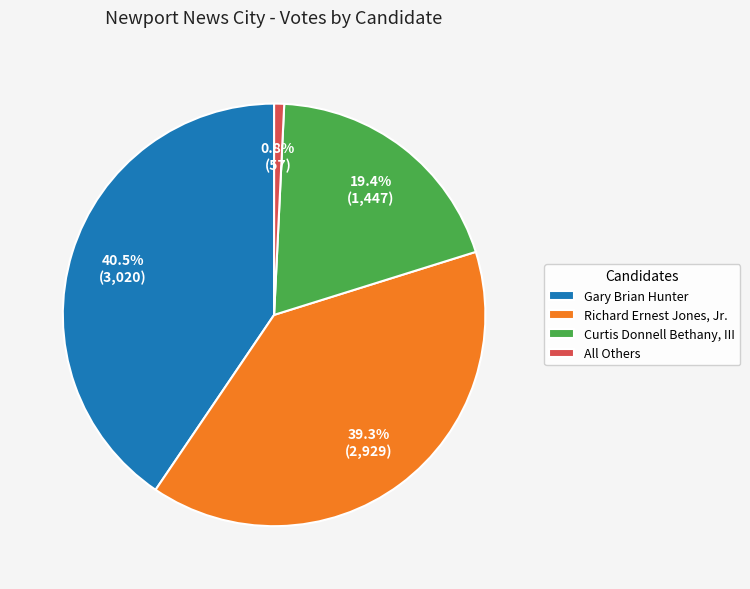

What portion of the pie excludes Curtis Donnell Bethany, III?

80.6%